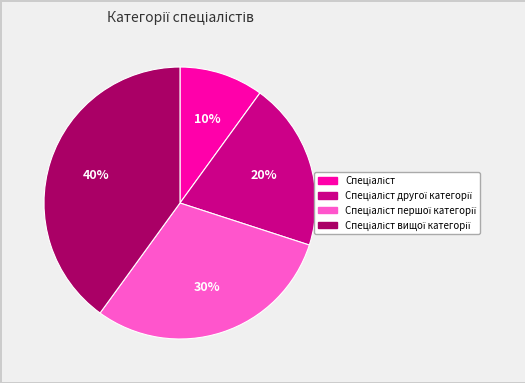

To the nearest percent, what is the average slice percentage?

25%